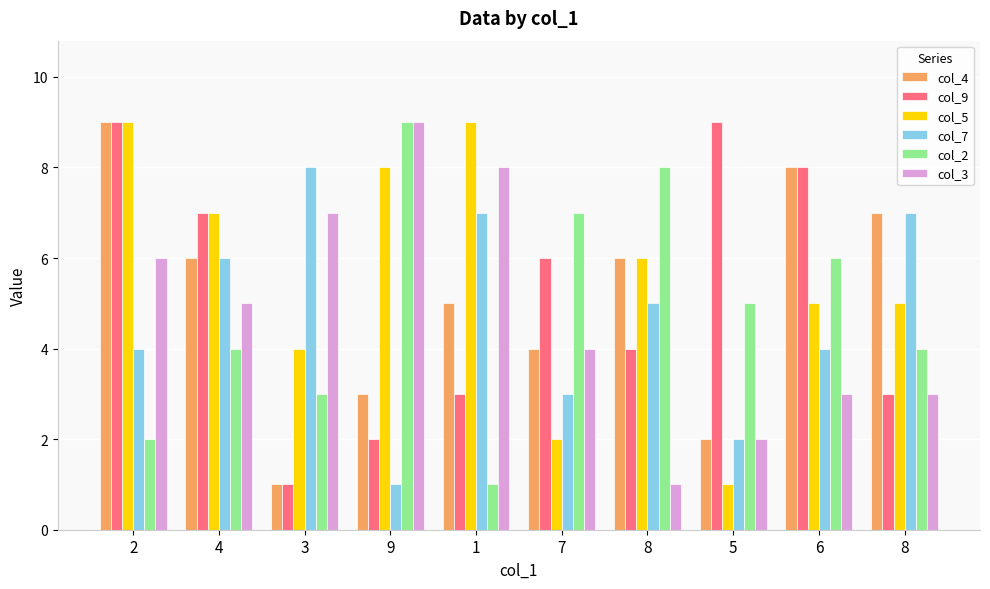

Are the bars grouped side by side (vs. stacked)?

Yes